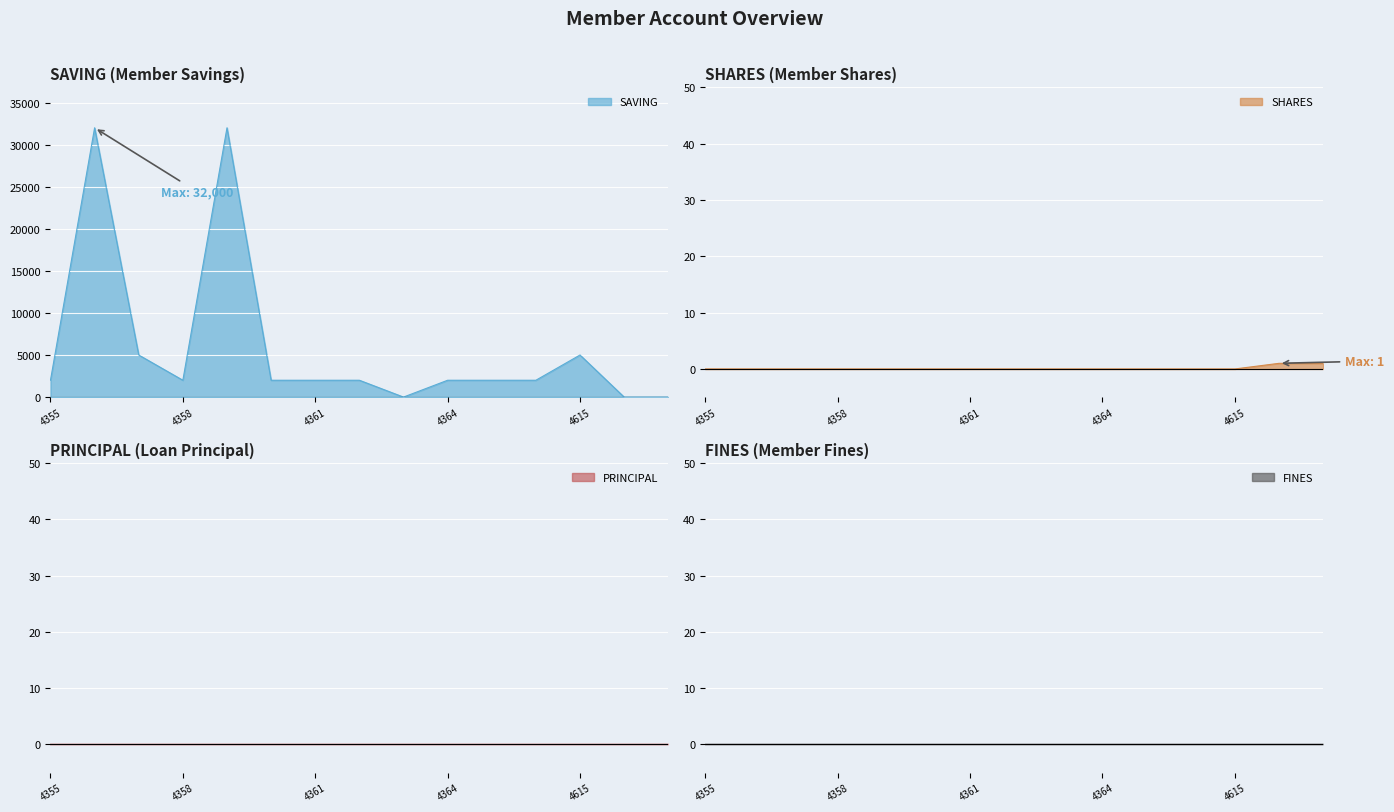

The value of SAVING at 4361 is 874. True or false?

False